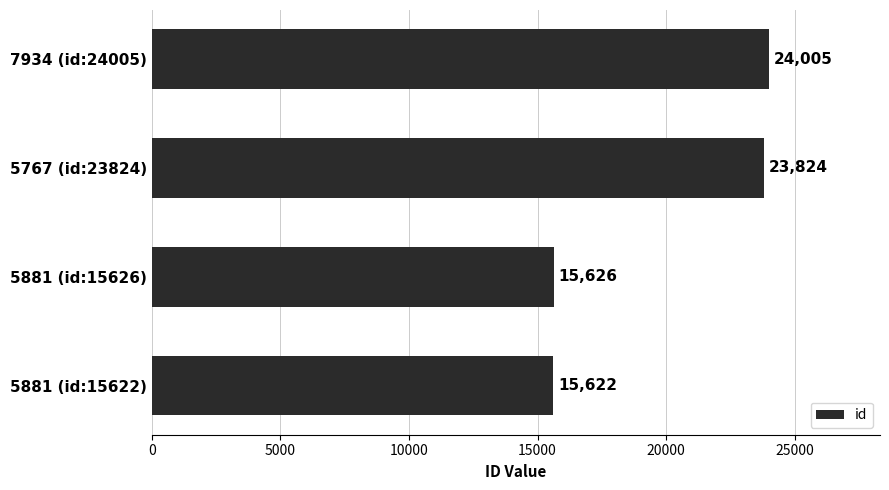

List the labels in order of value, smallest first.

5881 (id:15622), 5881 (id:15626), 5767 (id:23824), 7934 (id:24005)